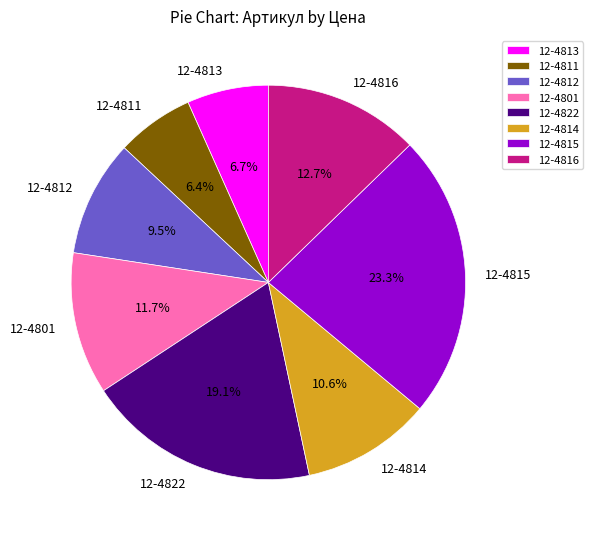

To the nearest percent, what is the average slice percentage?

12%